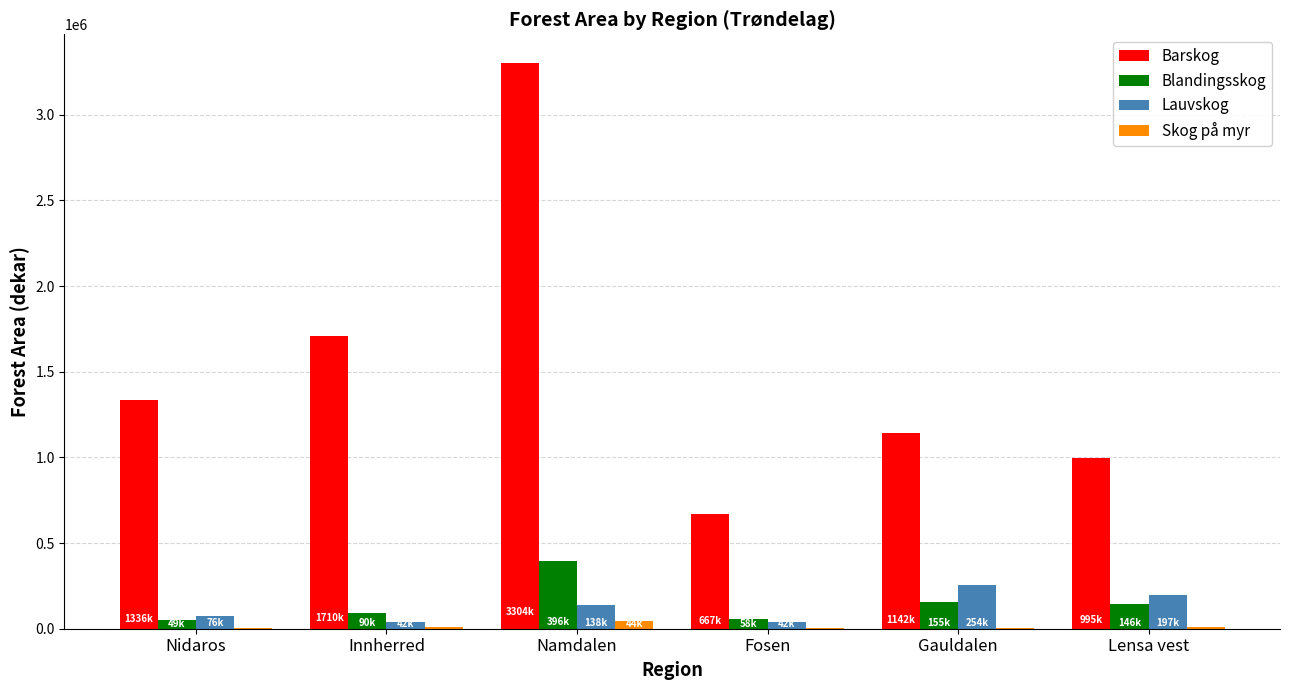

The value of Barskog at Lensa vest is 691586. True or false?

False